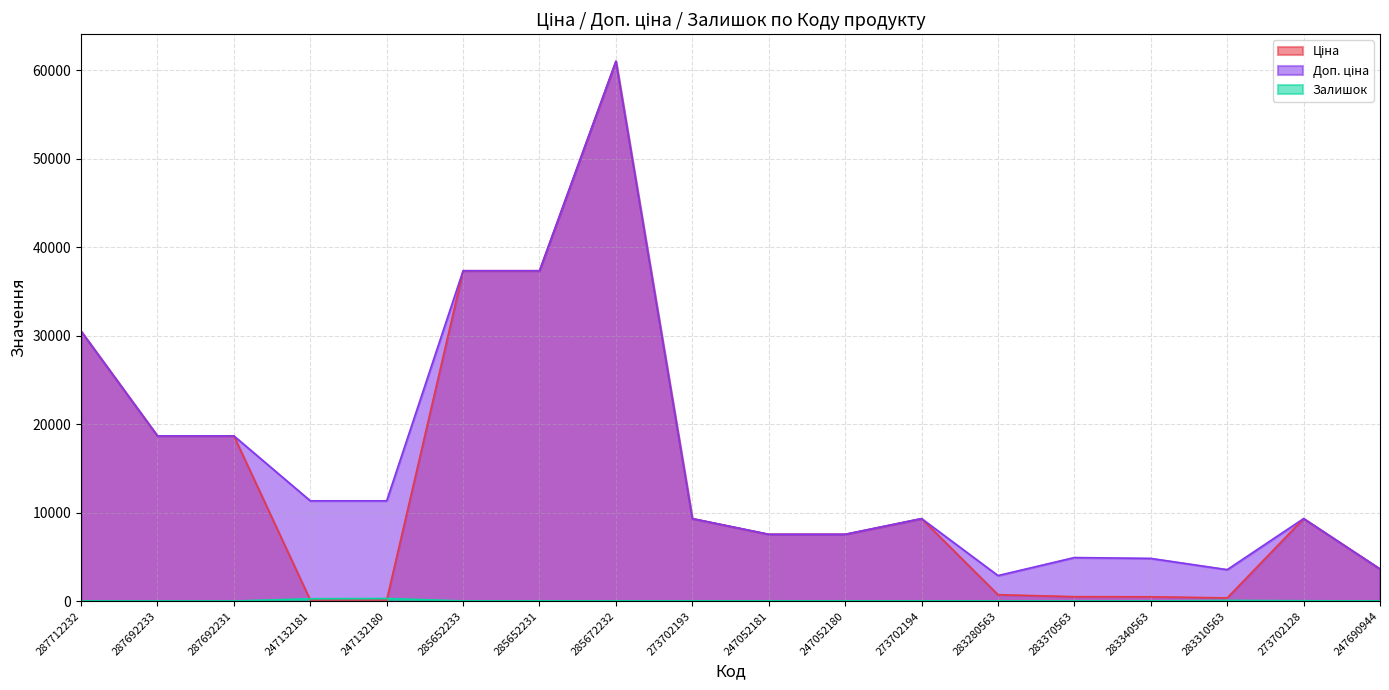

At which category is the sum across all series the highest?

285672232